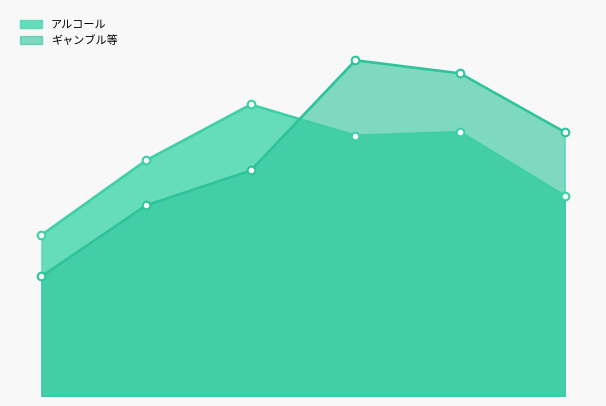

What are all the series names shown in the legend?

アルコール, ギャンブル等